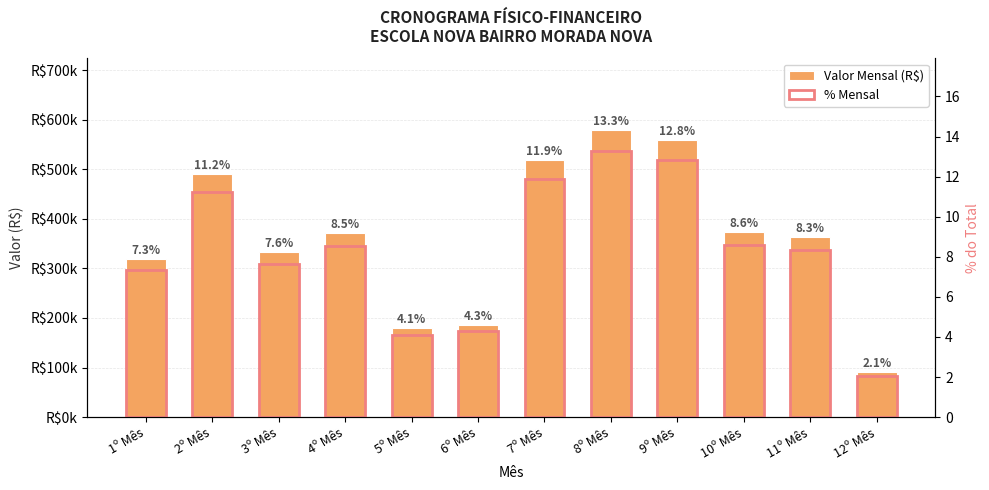

How many categories are shown in the chart?

12